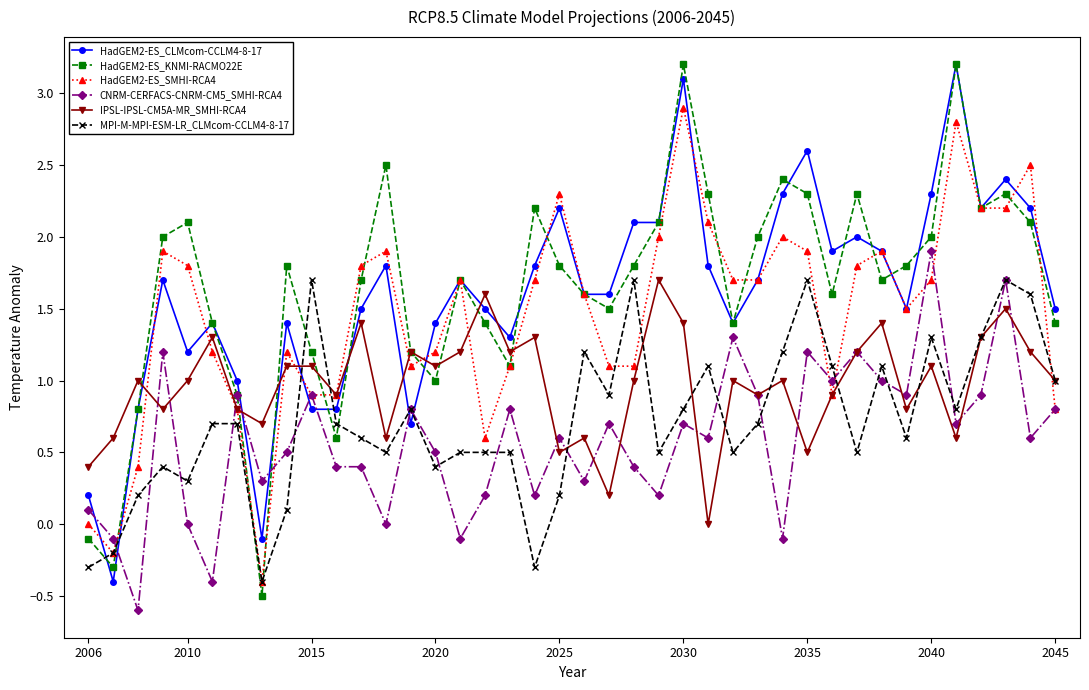

What is the value of the MPI-M-MPI-ESM-LR_CLMcom-CCLM4-8-17 point at the 6th from the left?

0.7